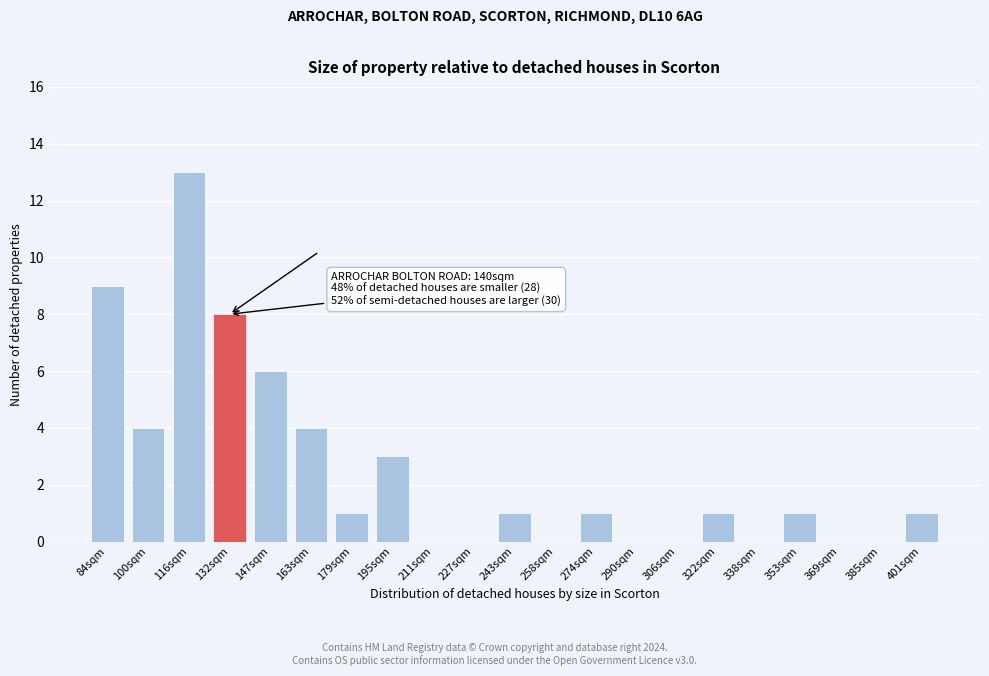

Reading right to left, what are all the values shown in this chart?

401sqm=1	385sqm=0	369sqm=0	353sqm=1	338sqm=0	322sqm=1	306sqm=0	290sqm=0	274sqm=1	258sqm=0	243sqm=1	227sqm=0	211sqm=0	195sqm=3	179sqm=1	163sqm=4	147sqm=6	132sqm=8	116sqm=13	100sqm=4	84sqm=9